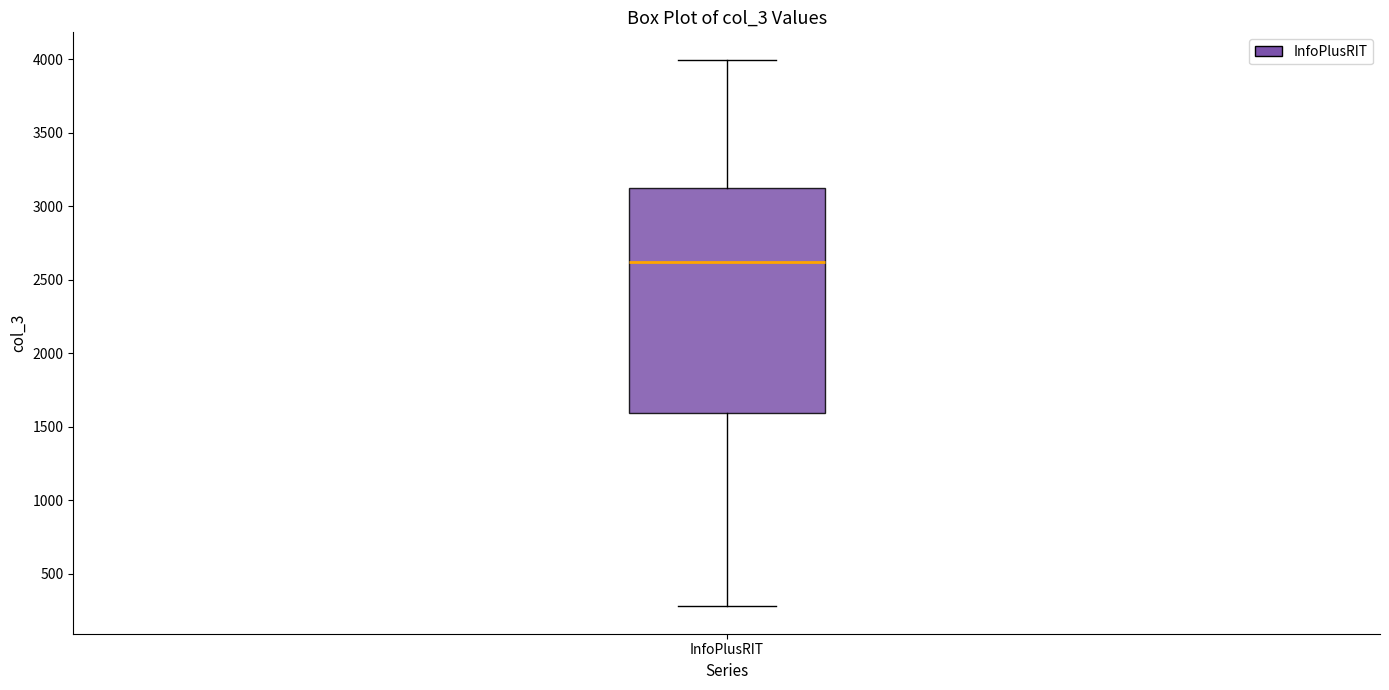

Read this box plot against the y-axis: the position of the median line, the range covered by the box, and the ends of both whiskers. The values are not printed on the chart, so give them approximately, as read against the axis.

median 2600, box 1600 to 3100, whiskers 300 to 4000